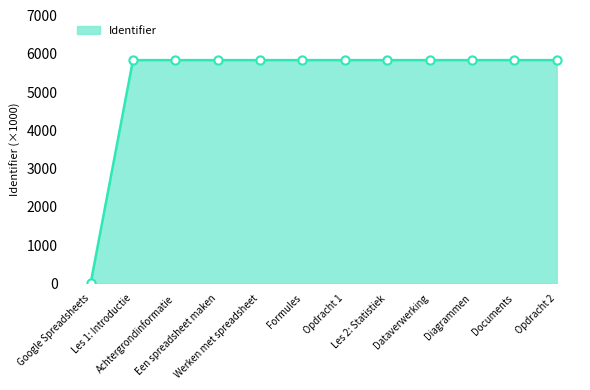

What is the greatest value displayed?

5834.5